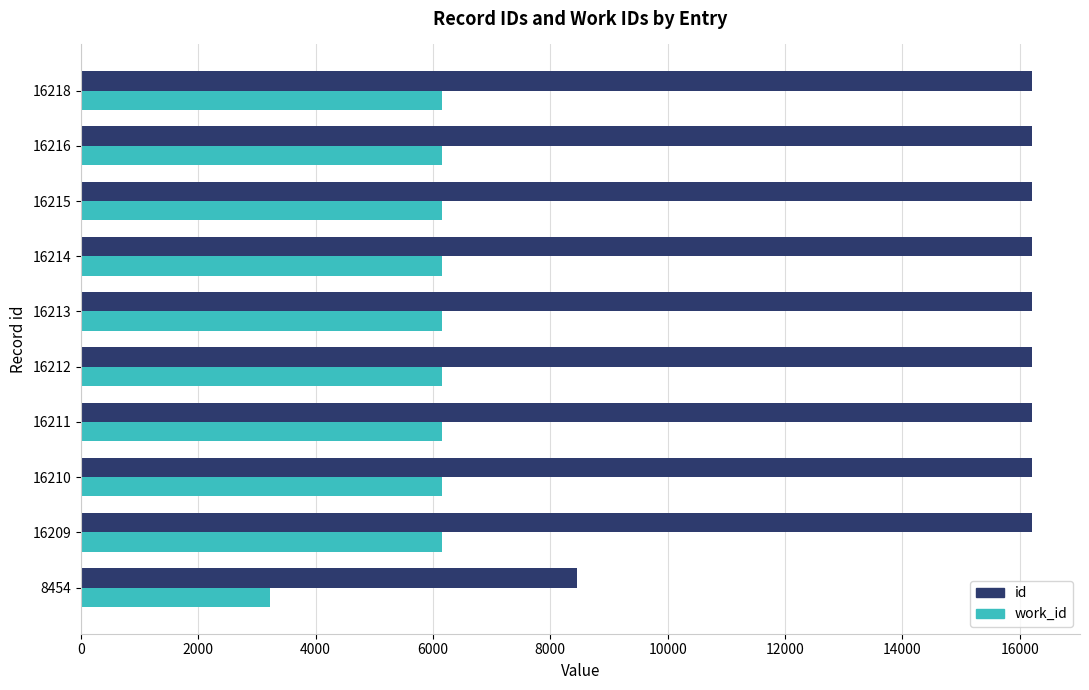

What is the highest value of the work_id series?

6154